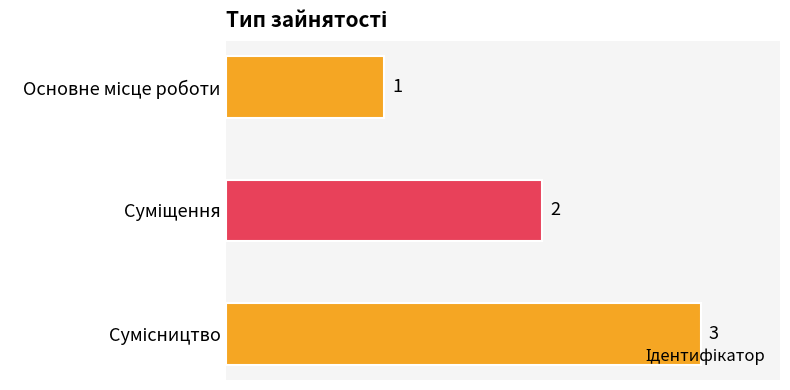

Does the chart contain stacked bars?

No